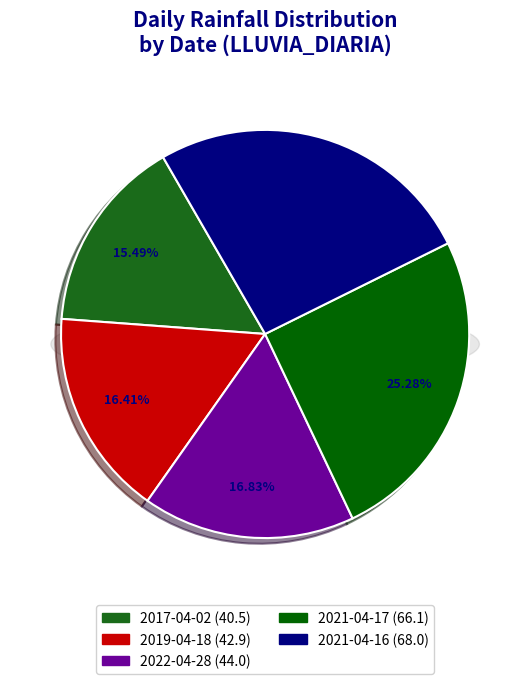

Combined, do 2022-04-28 and 2021-04-16 account for over 50%?

No